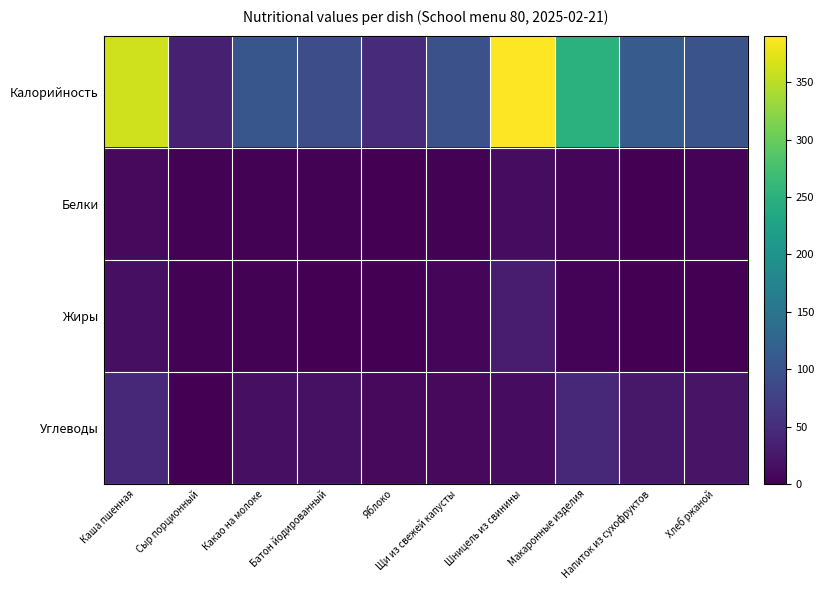

What is the total value across all series at Щи из свежей капусты?

115.2